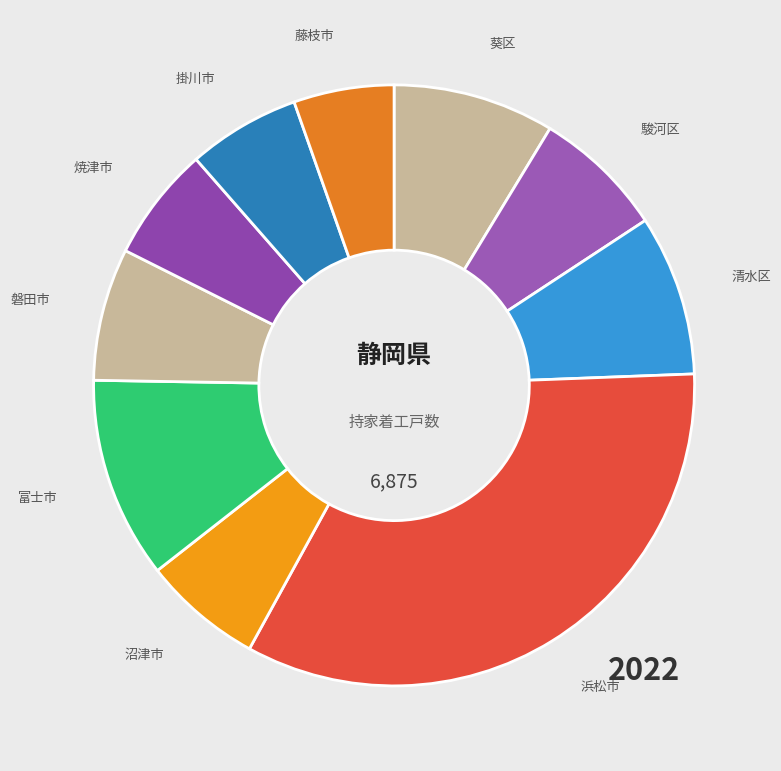

Approximately how many times larger is the value at 藤枝市 compared to 葵区?

0.6